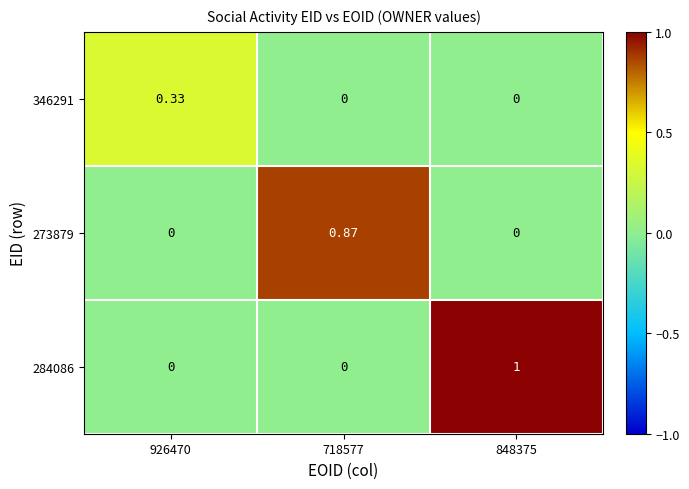

Is the value of 346291 at 926470 greater than the value of 273879 at 926470?

Yes